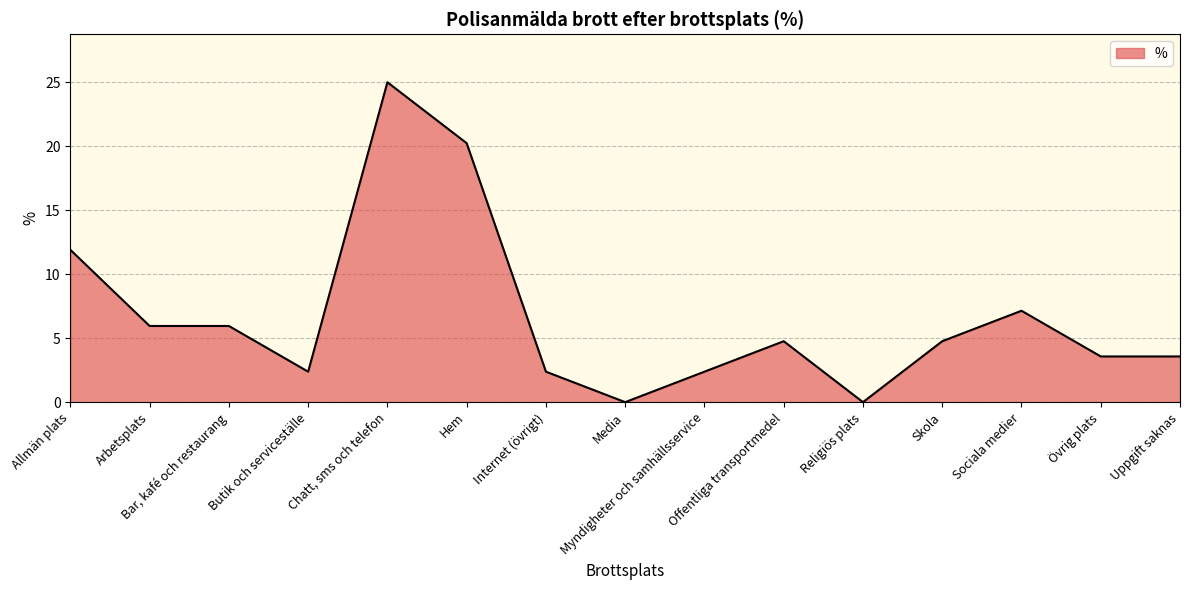

Approximately how many times larger is the value at Sociala medier compared to Bar, kafé och restaurang?

1.2